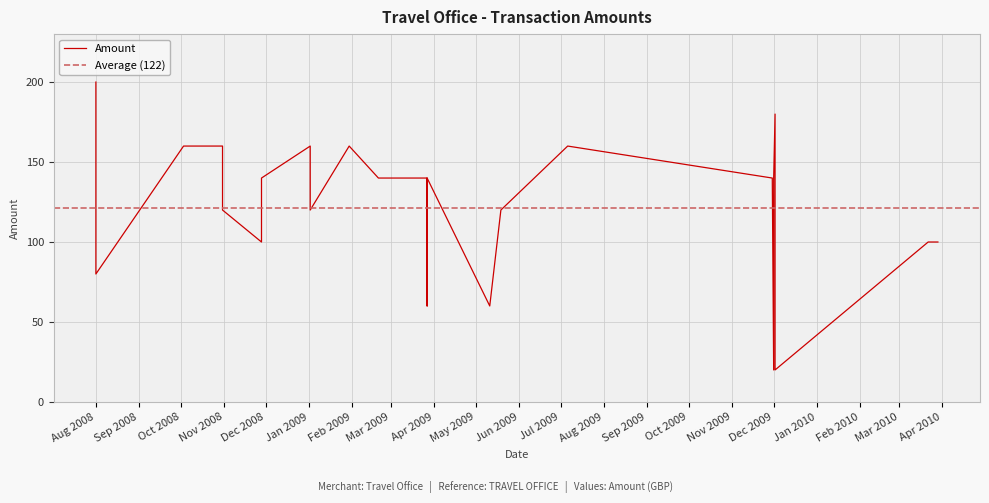

What is the average value?

122